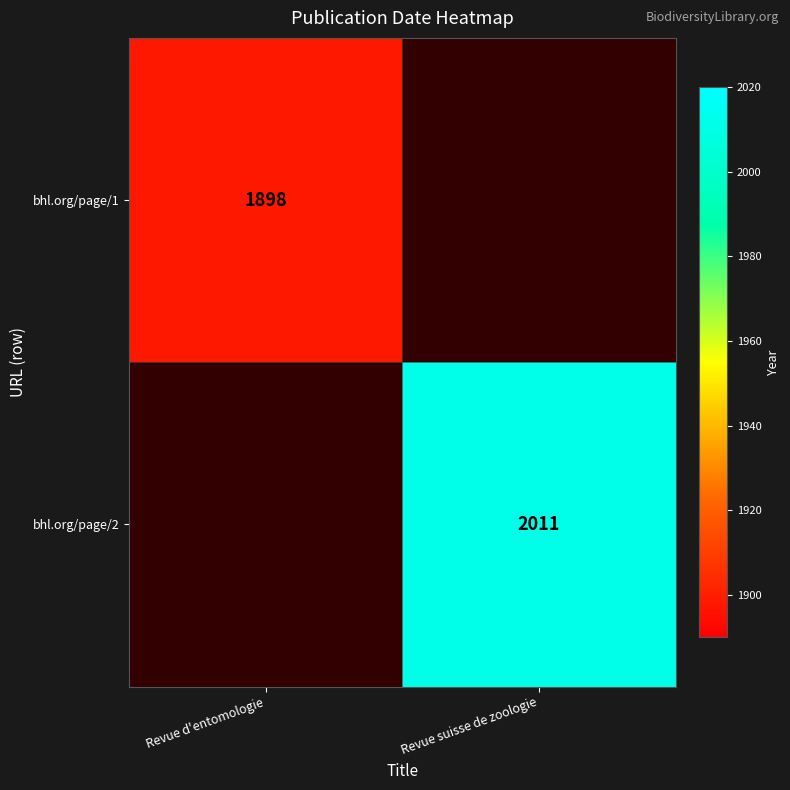

The bhl.org/page/1 series shows 1240 at Revue d'entomologie. True or false?

False